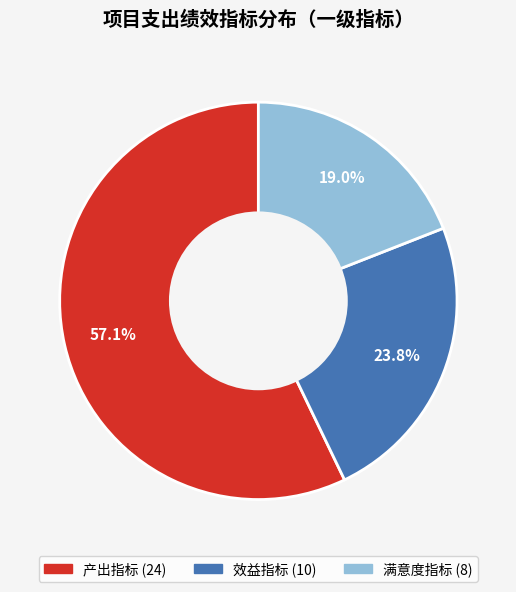

What percentage is the 产出指标 slice, to the nearest percent?

57%